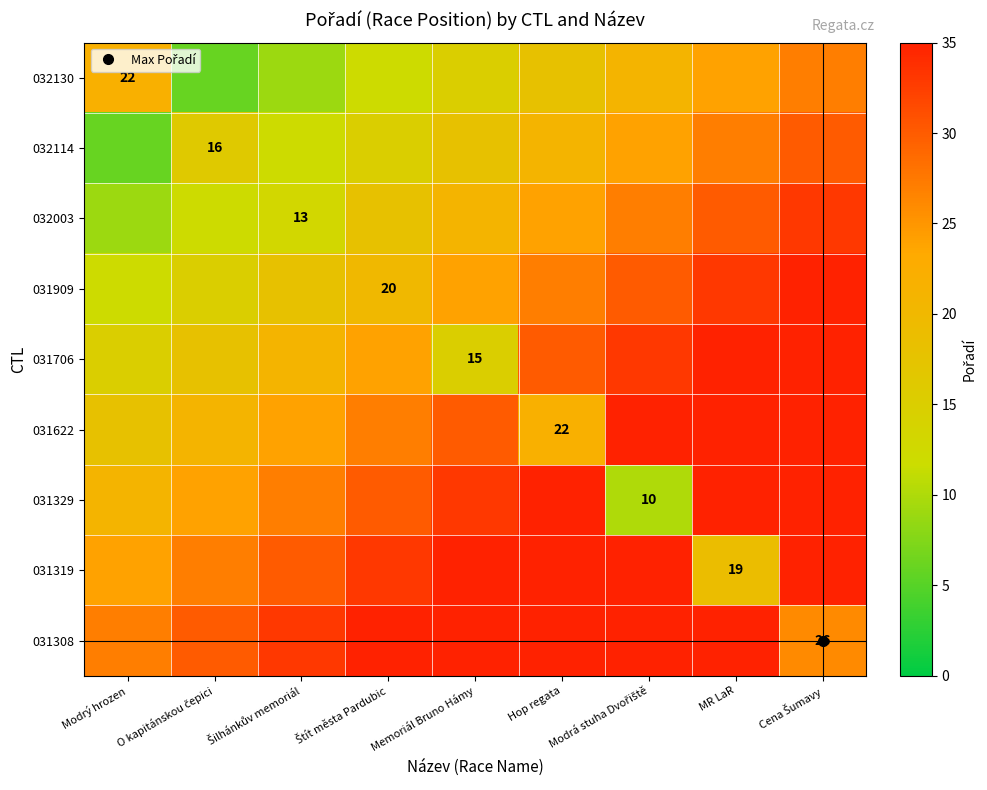

Which series has the largest total across all categories?

031308